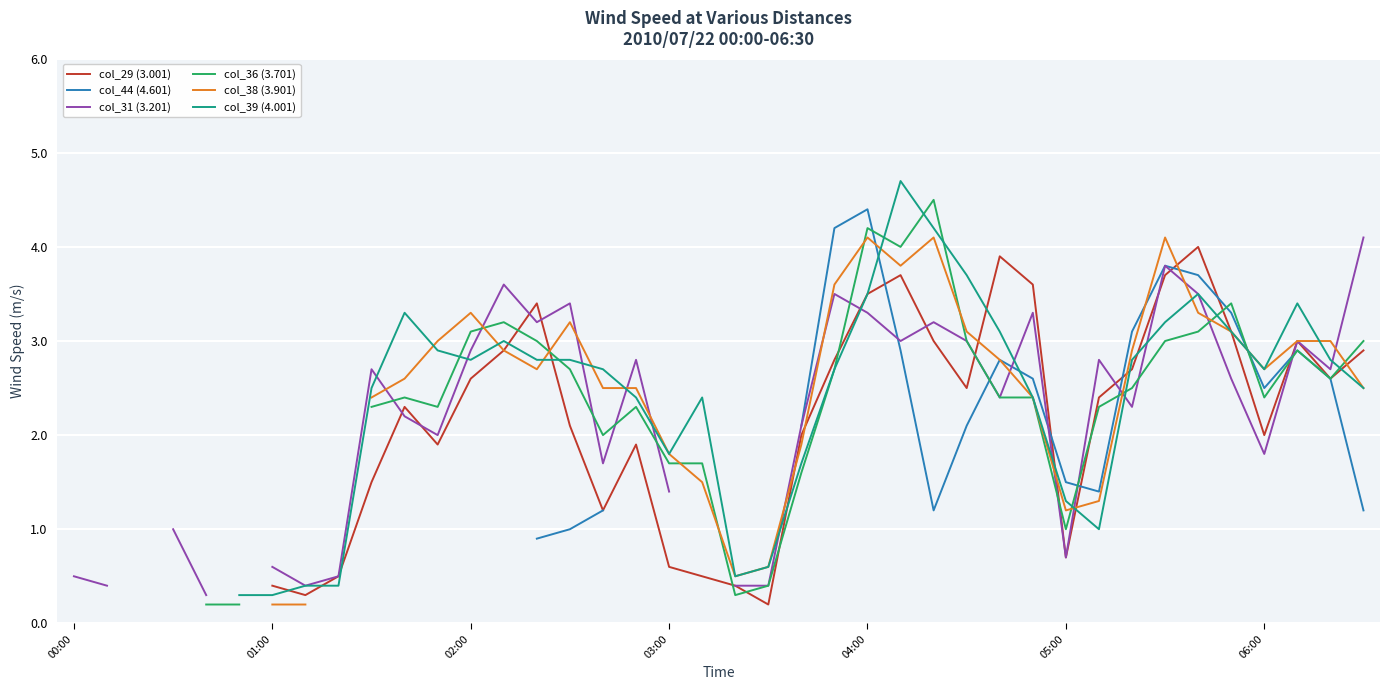

What value does the col_44 (4.601) series have at 14?

0.9